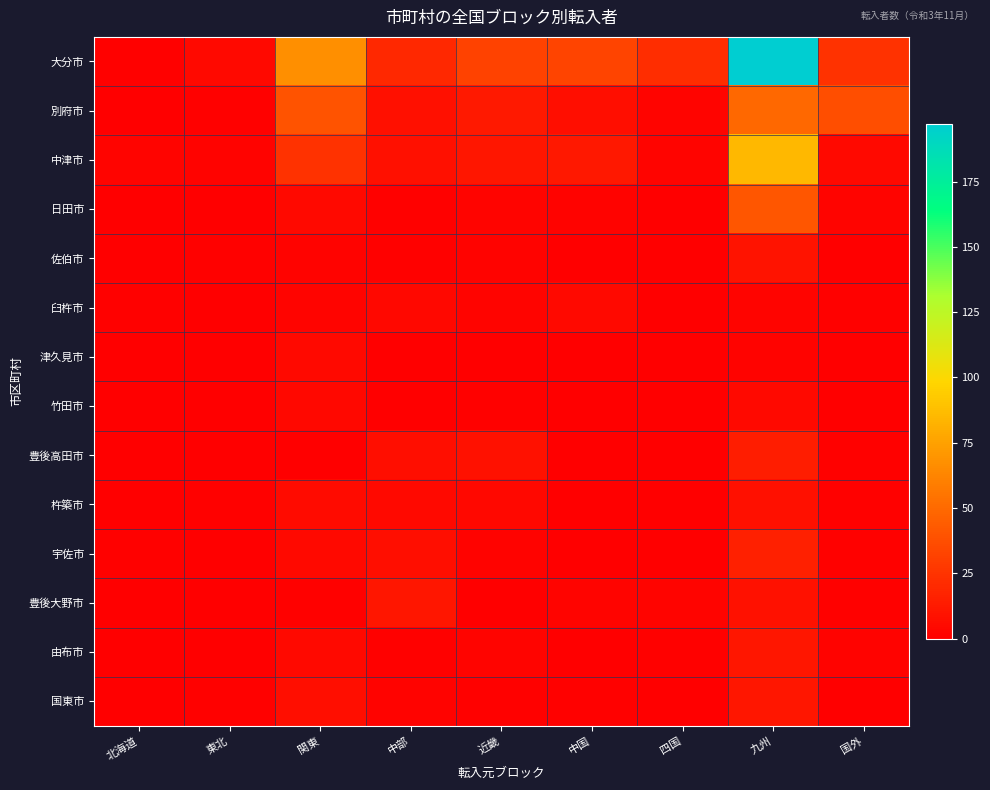

Which label corresponds to the largest value in the chart?

九州